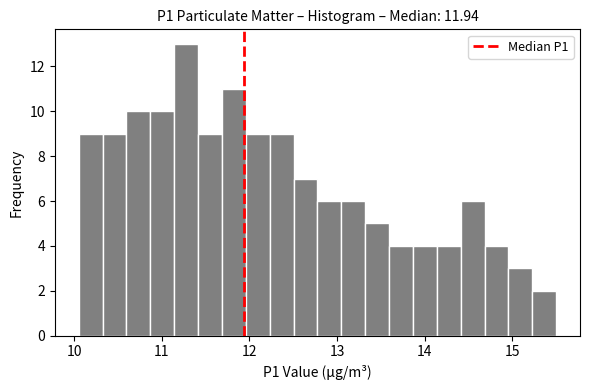

Read against the x-axis, roughly where is the centre of the tallest bar?

11.3